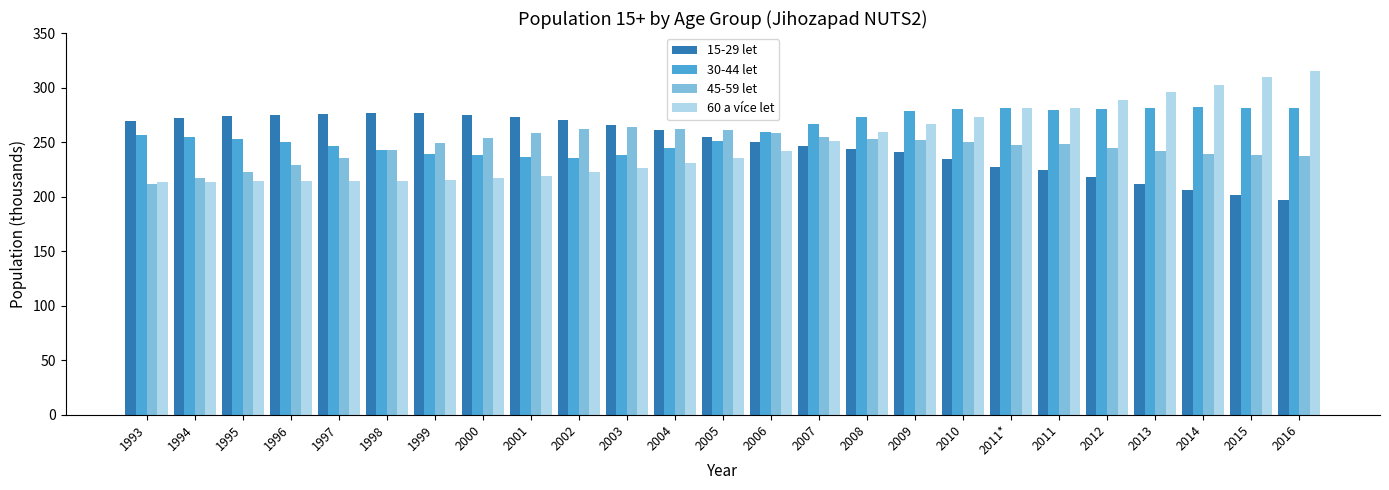

What is the difference between the 45-59 let values at 2006 and 2015?

20.9